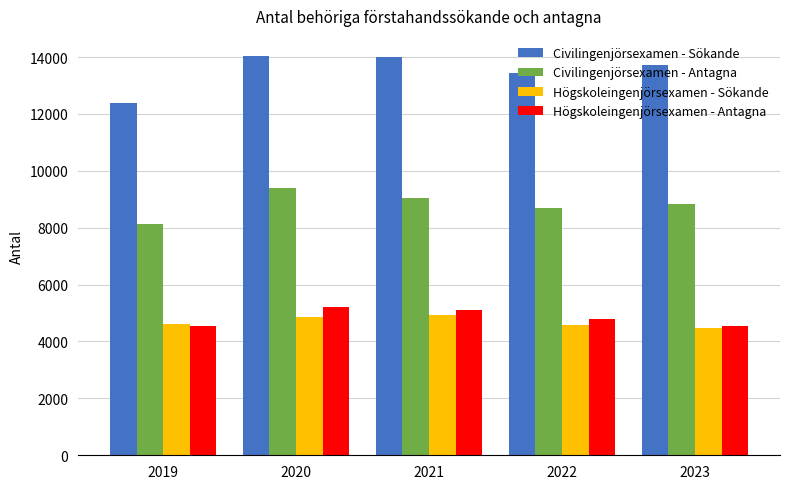

How many values in the Högskoleingenjörsexamen - Antagna series are below 4804?

2